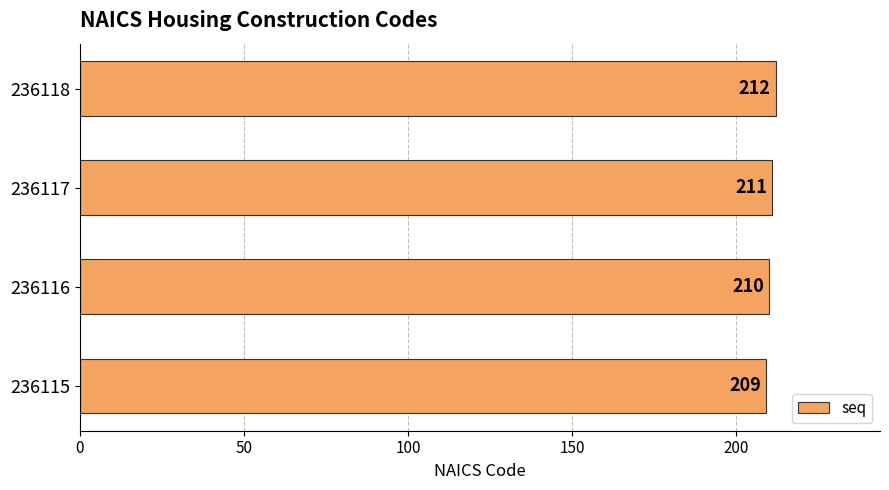

What is the change in value from 236115 to 236116?

+1